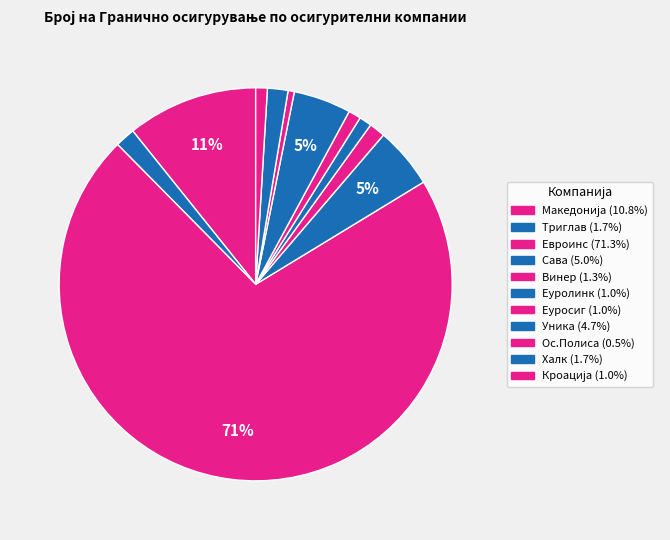

Rank the categories by value from lowest to highest.

Ос.Полиса, Кроација, Еуролинк, Еуросиг, Винер, Триглав, Халк, Уника, Сава, Македонија, Евроинс